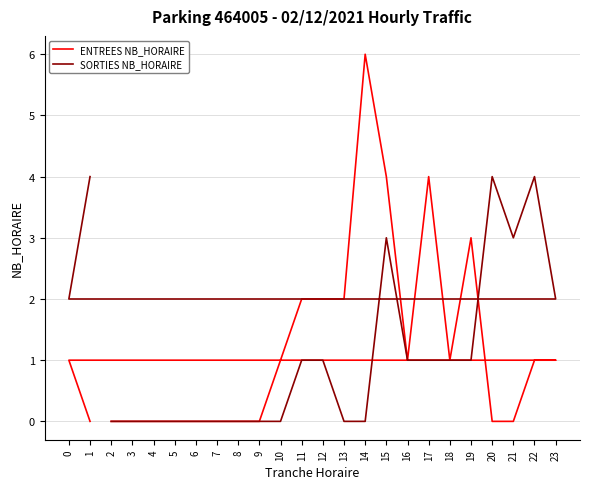

At how many categories does at least one series exceed 2?

8